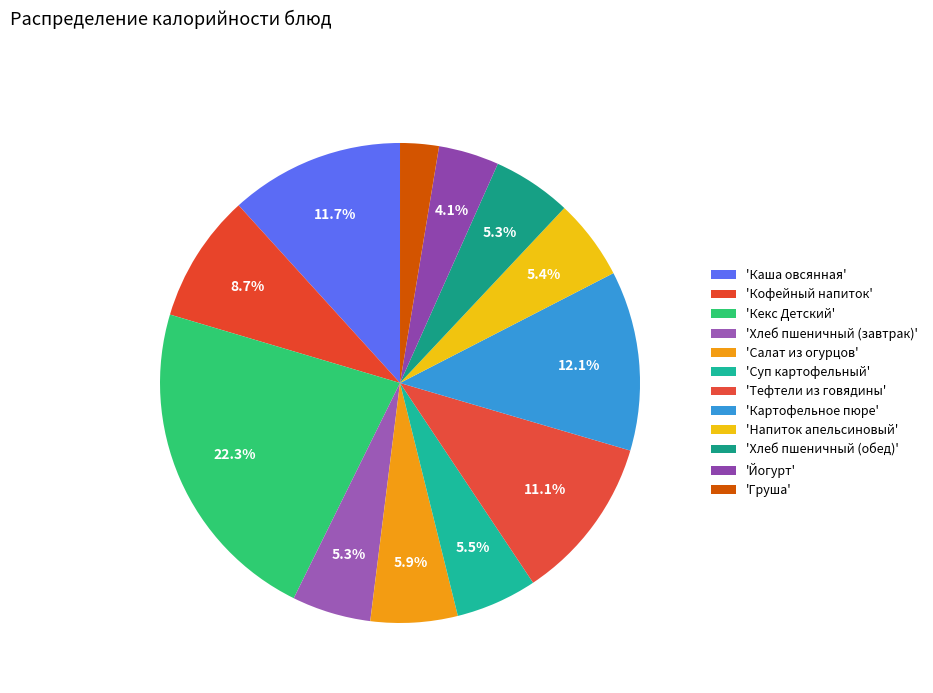

How many segments does this pie chart have?

12